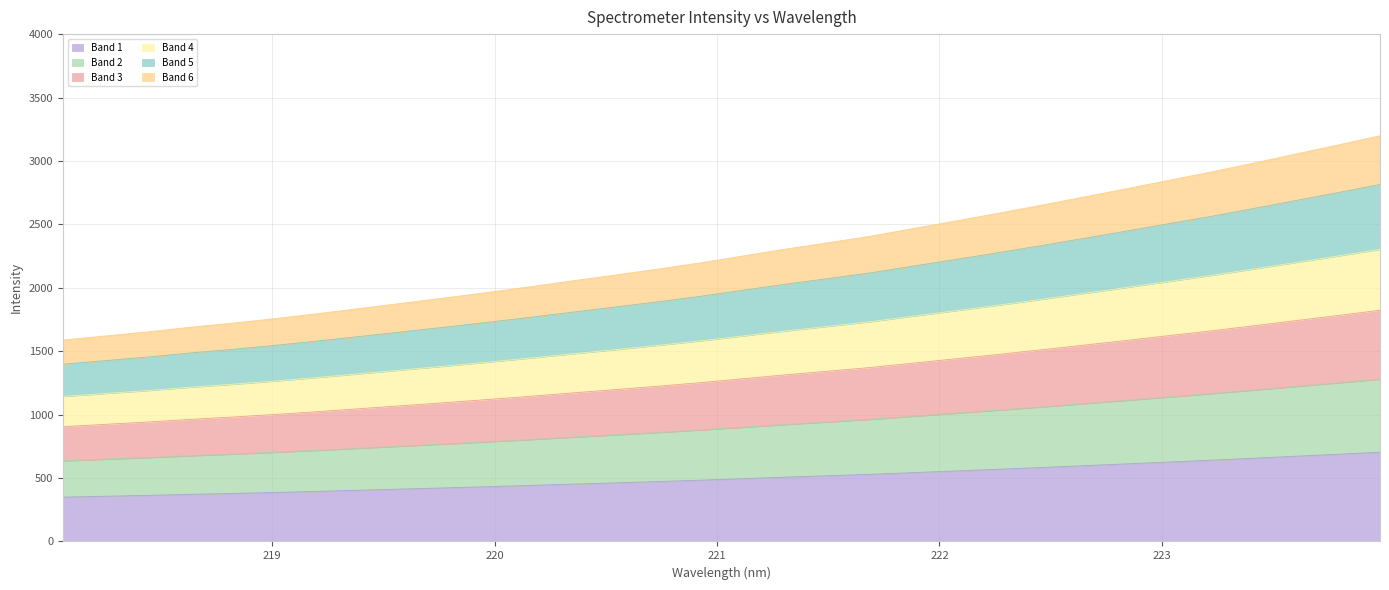

How many lines are shown in the chart?

6